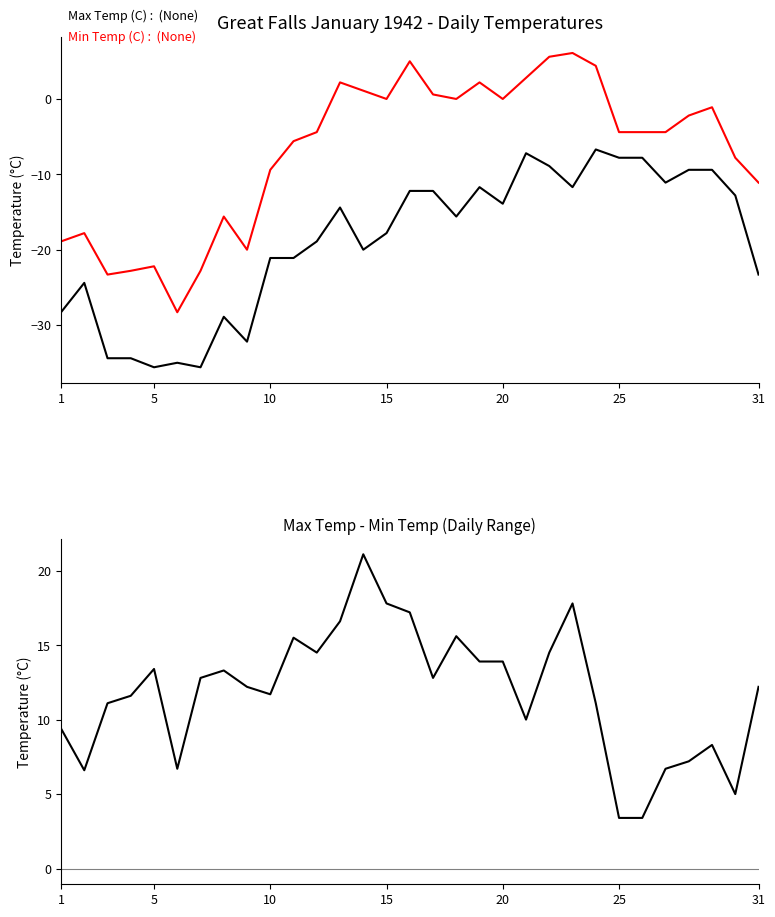

What are all the series names shown in the legend?

Max Temp (C), Min Temp (C), Max - Min Temp (C)